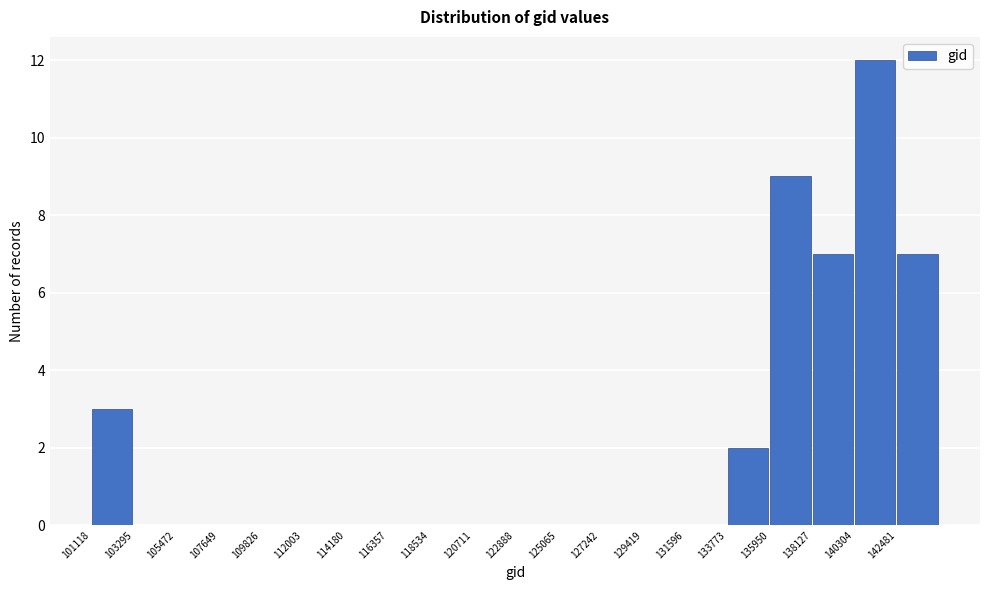

Which range on the x-axis has the tallest bar?

140500 to 142500